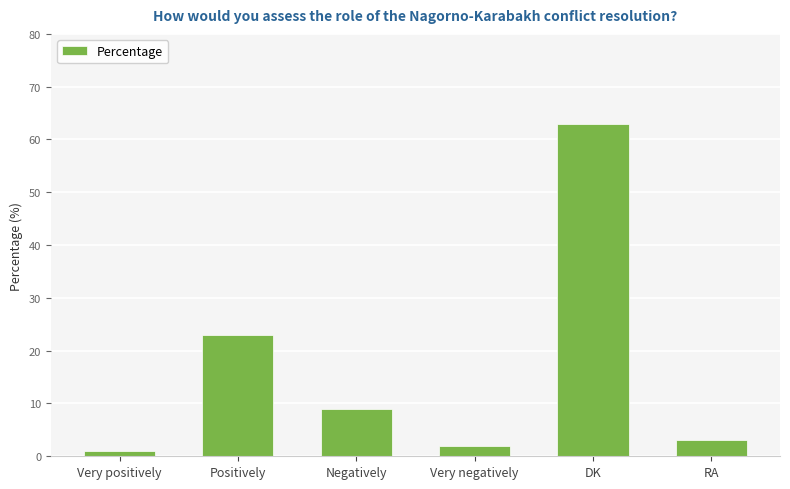

Count the number of categories in the chart.

6